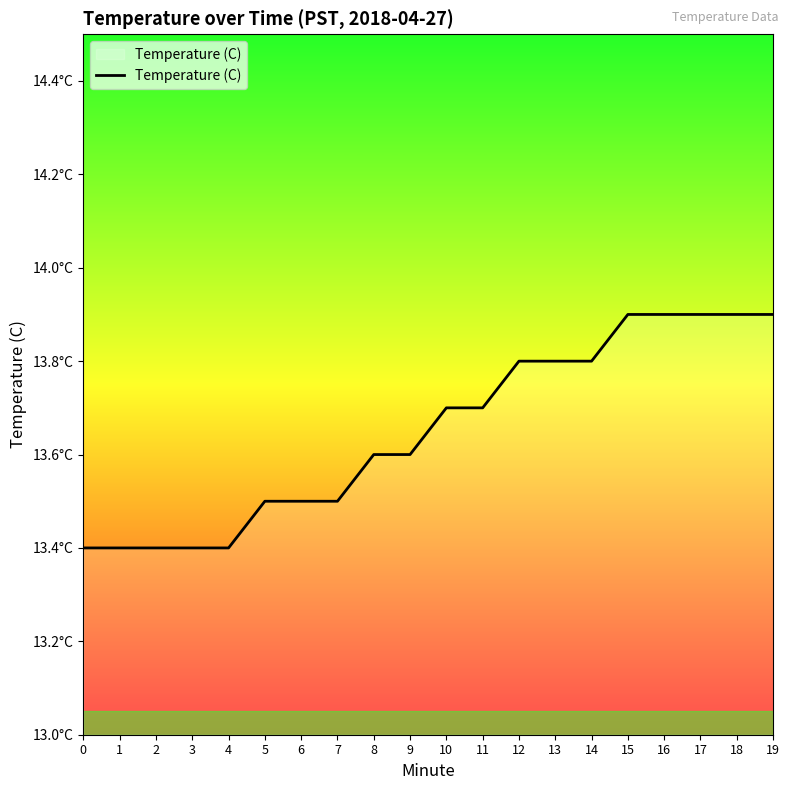

Does the chart have visible grid lines?

No